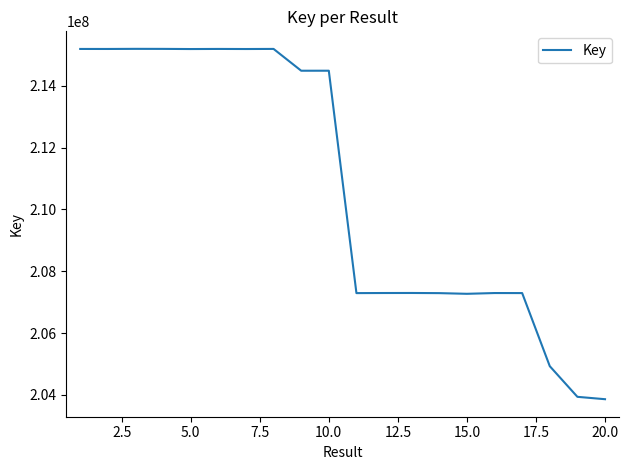

How many lines are shown in the chart?

1